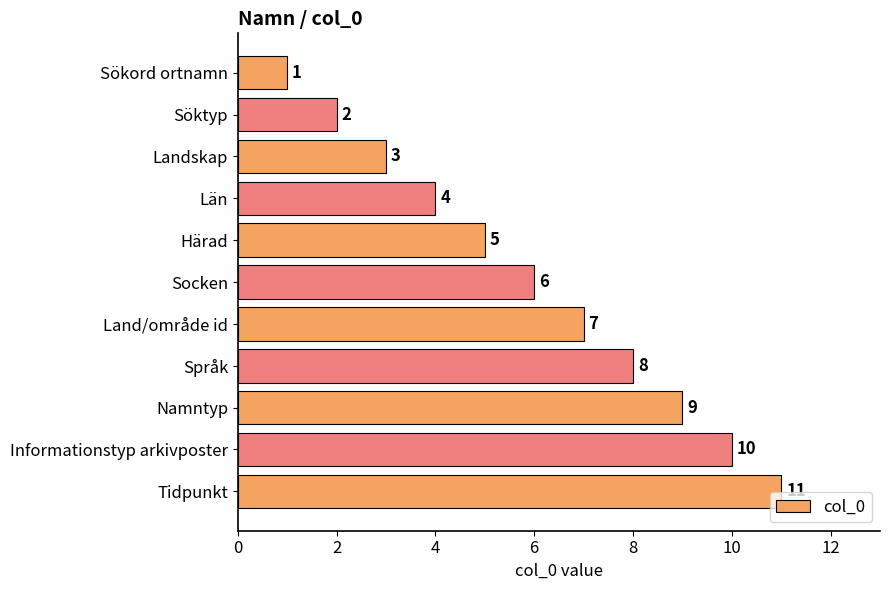

What is the sum of all values?

66